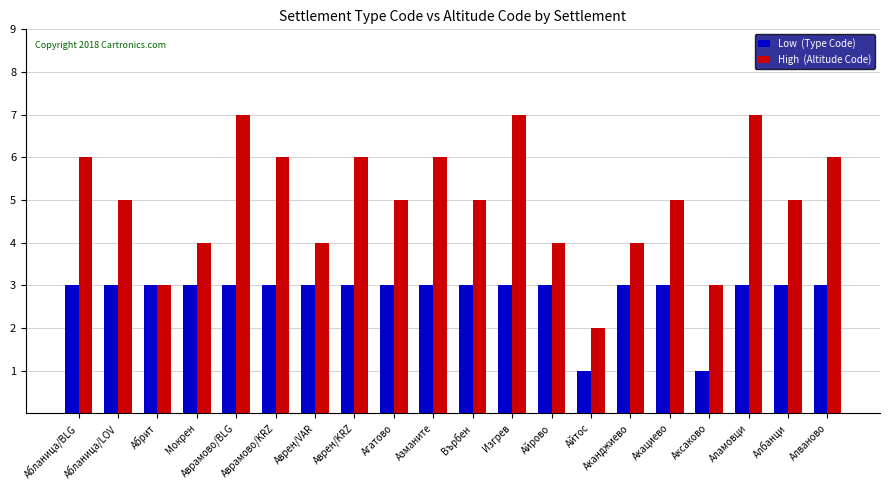

What is the maximum value shown in the chart?

7